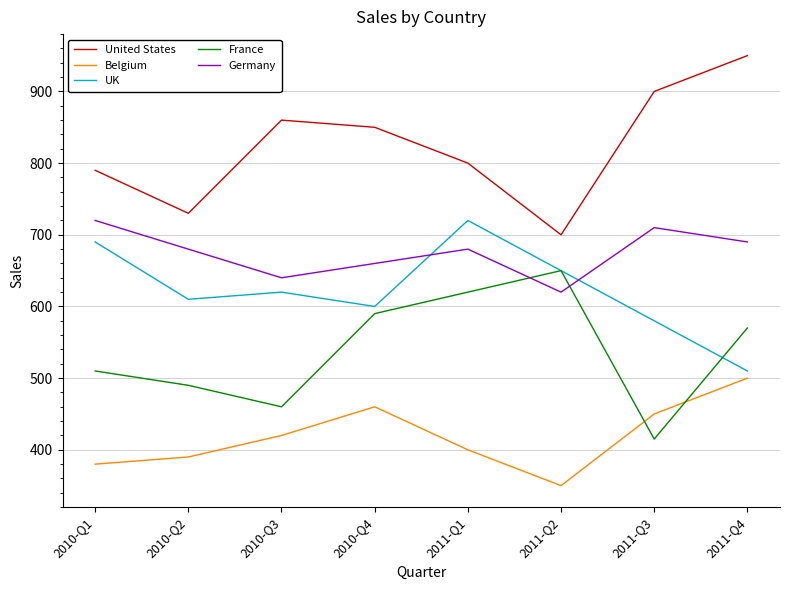

At which category does France reach its first local peak?

2011-Q2